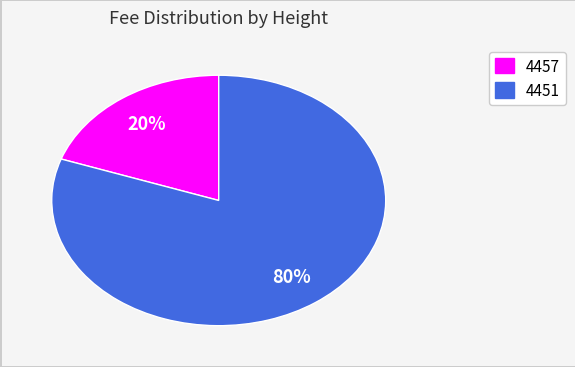

Which has a higher value, 4451 or 4457?

4451